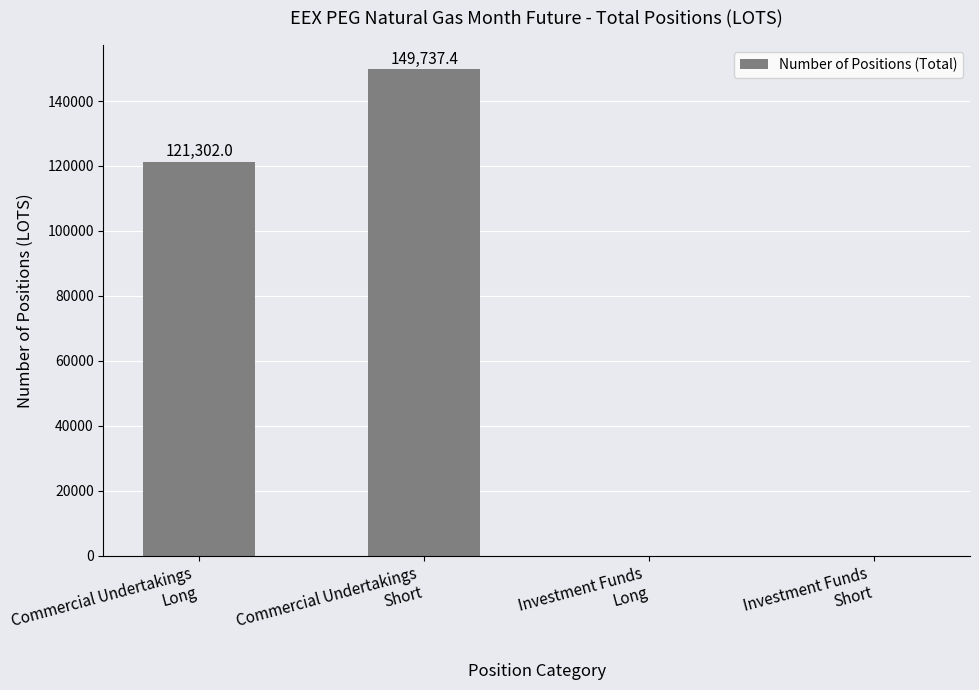

Is it true that the value at Commercial Undertakings
Short is 52007.0?

False